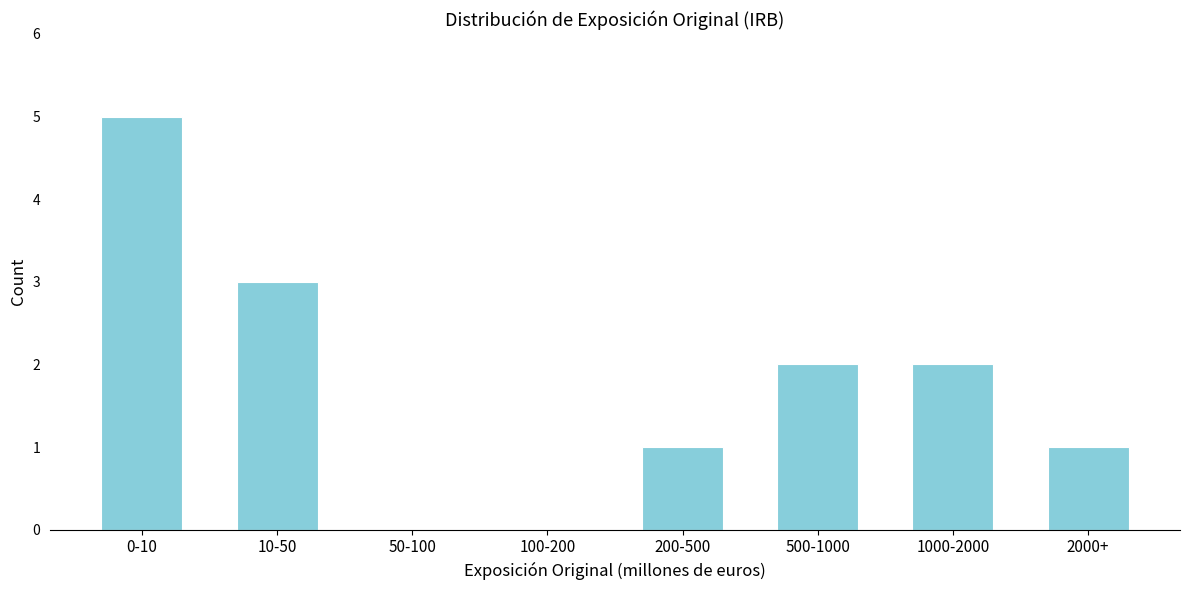

Reading left to right, list all the values displayed in this chart.

0-10=5	10-50=3	50-100=0	100-200=0	200-500=1	500-1000=2	1000-2000=2	2000+=1